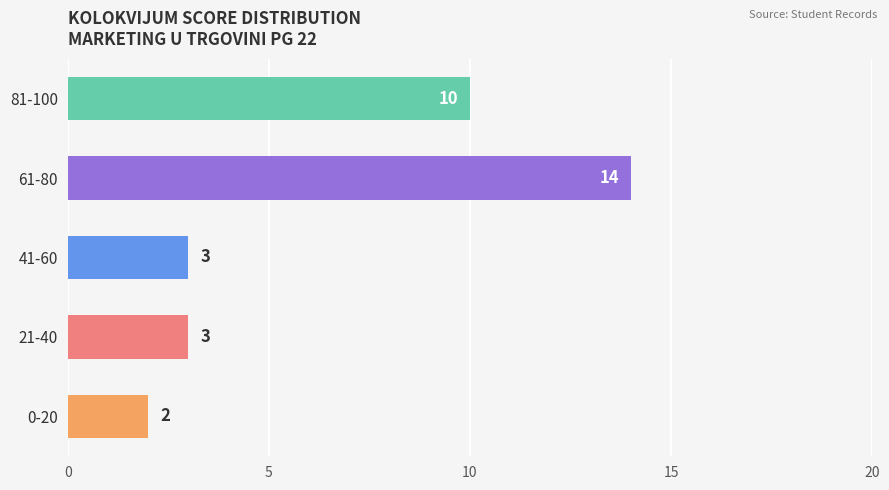

What is the average value?

6